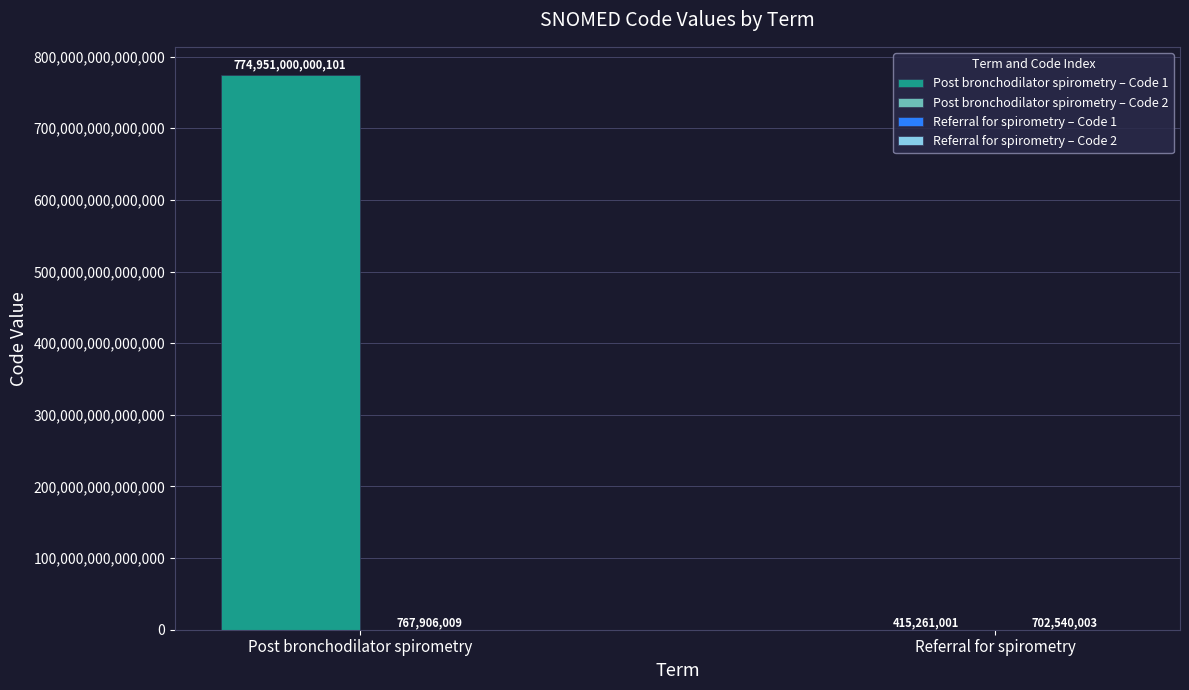

What is the approximate value of Post bronchodilator spirometry at Referral for spirometry, to the nearest 50?

767906000